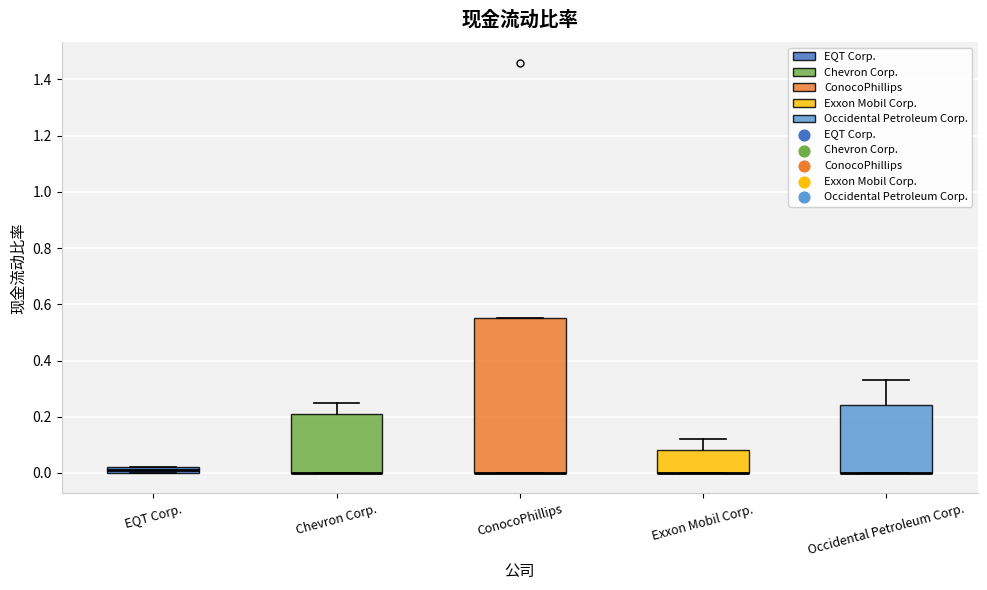

Where is the upper edge of the box for ConocoPhillips on the y-axis? The values are not printed on the chart, so give them approximately, as read against the axis.

0.56